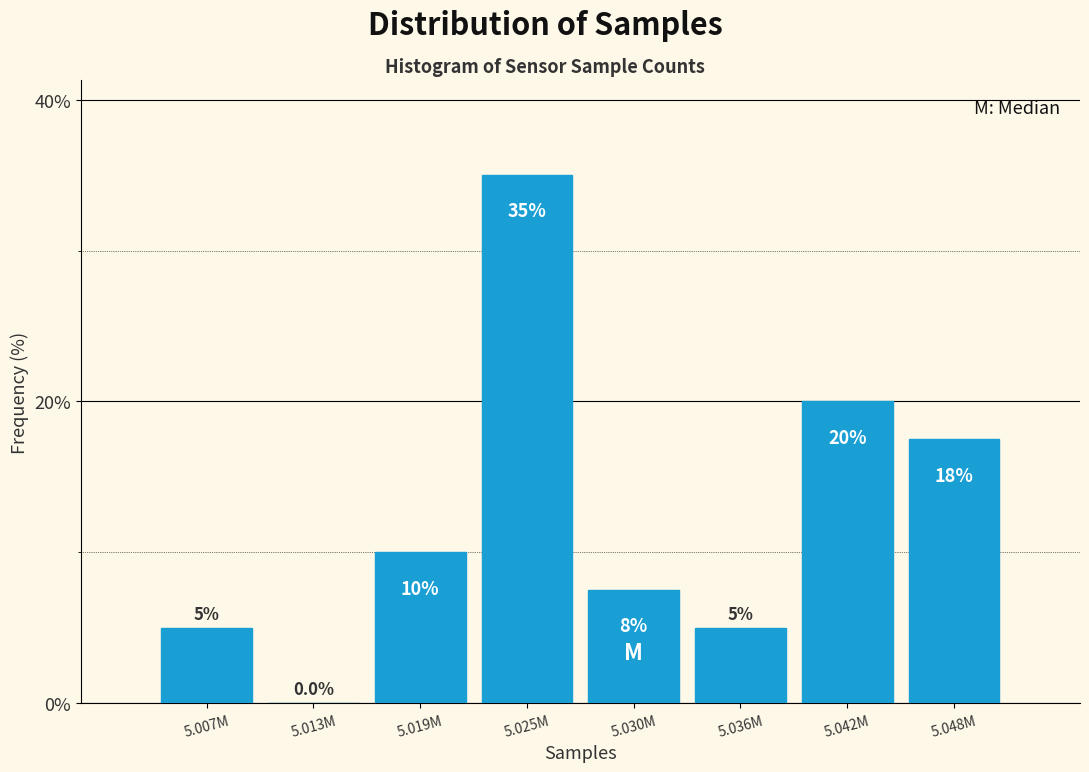

Reading left to right, transcribe all the data shown in this chart.

5.007M=5.0	5.013M=0.0	5.019M=10.0	5.025M=35.0	5.030M=7.5	5.036M=5.0	5.042M=20.0	5.048M=17.5